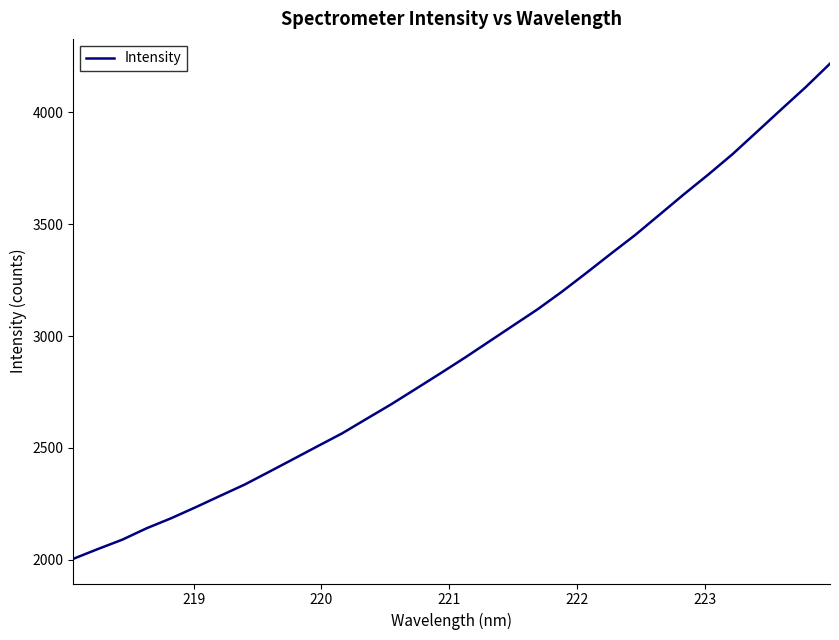

What is the difference between the maximum and minimum values?

2212.2